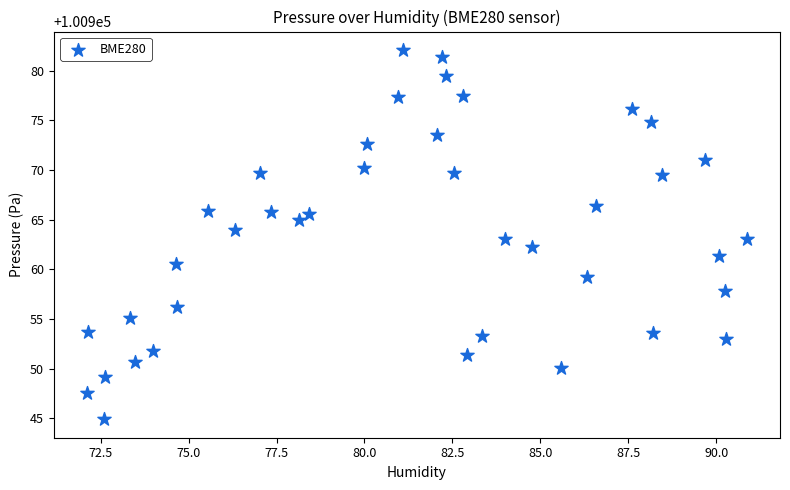

What is the range of X values (max minus min)?

18.8